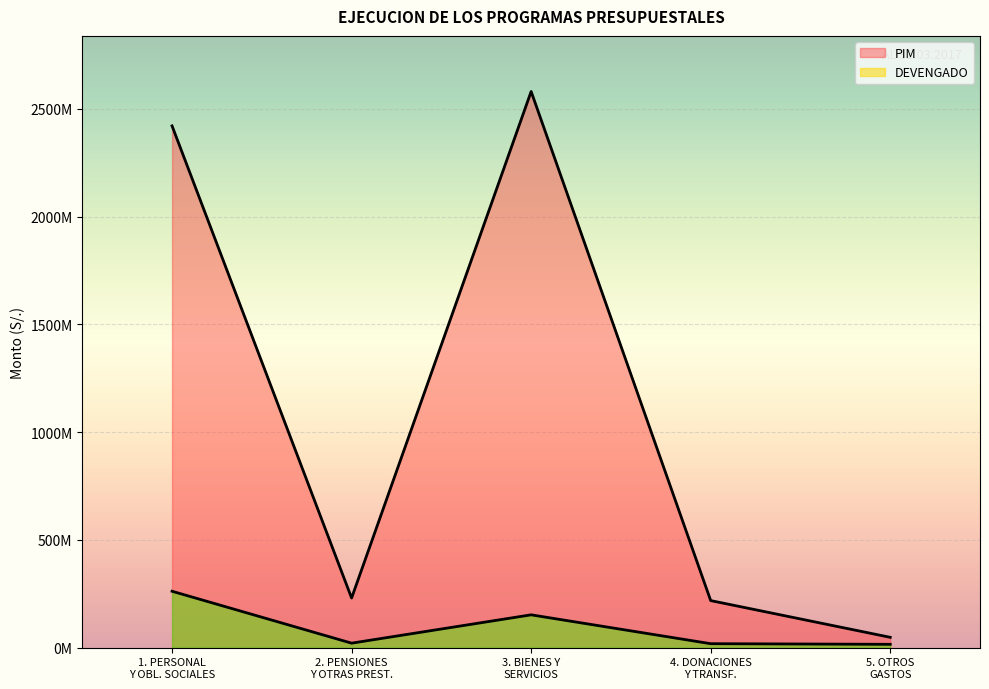

List the series in order of their peak value, highest first.

PIM, DEVENGADO